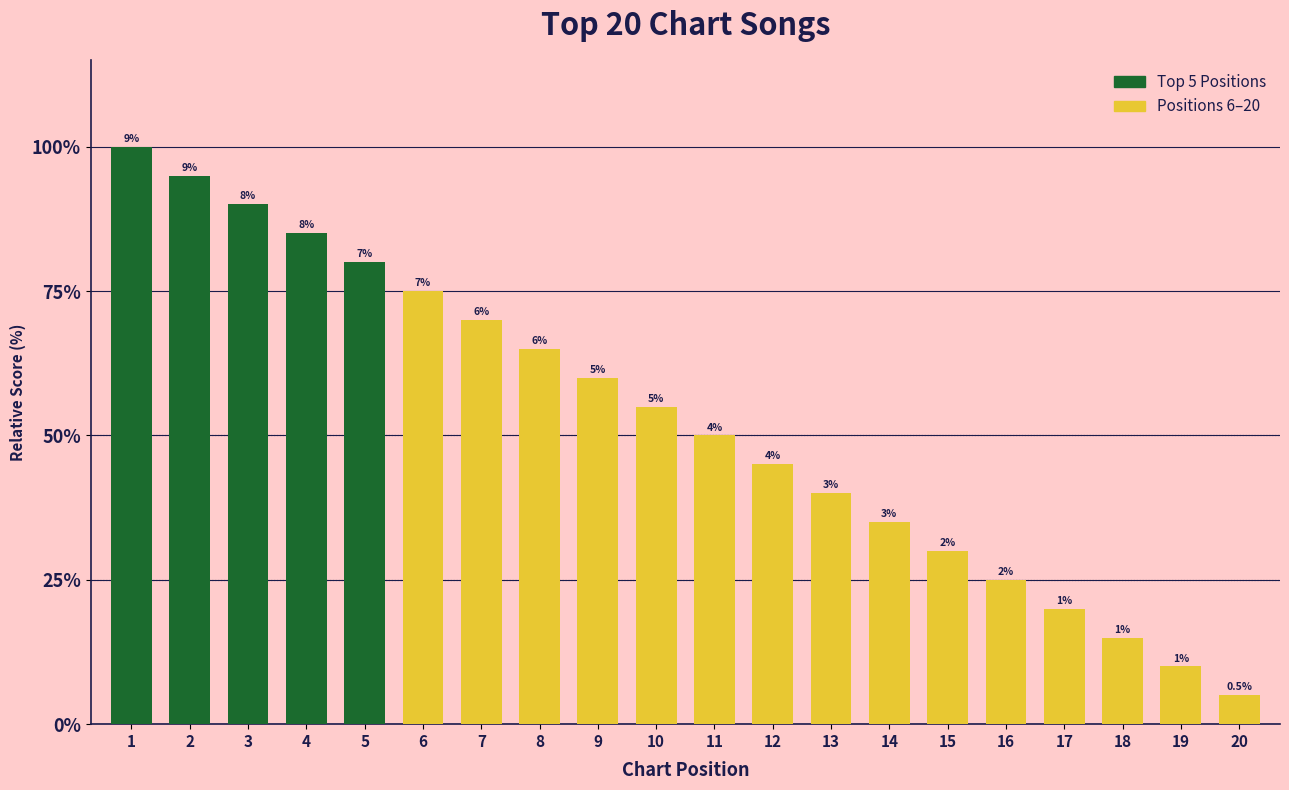

List the labels in order of value, largest first.

1, 2, 3, 4, 5, 6, 7, 8, 9, 10, 11, 12, 13, 14, 15, 16, 17, 18, 19, 20